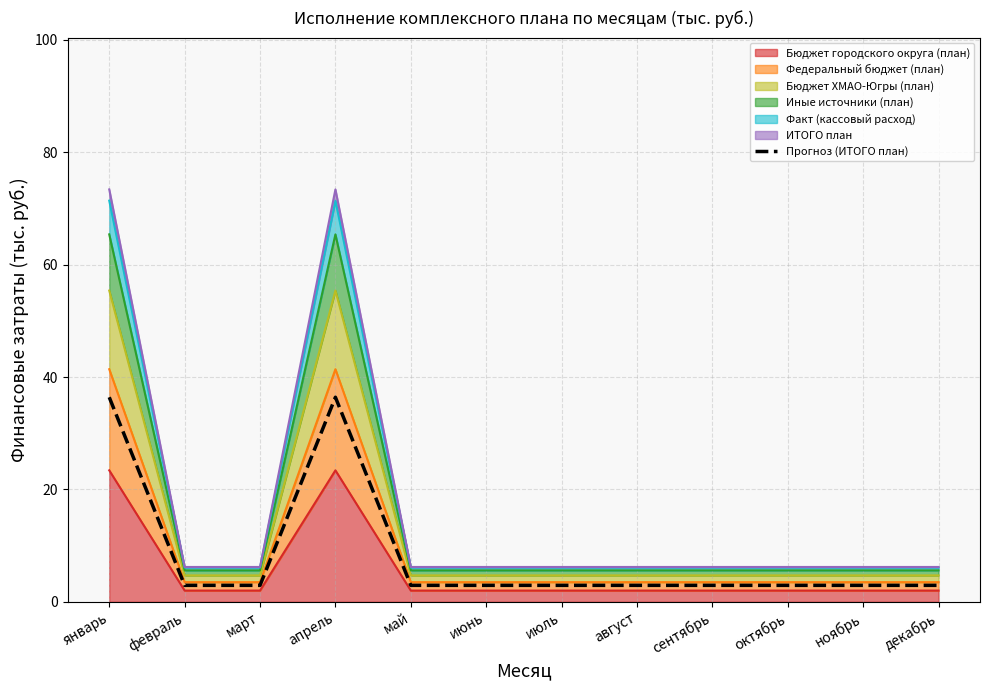

What is the label of the 12th point from the right?

январь